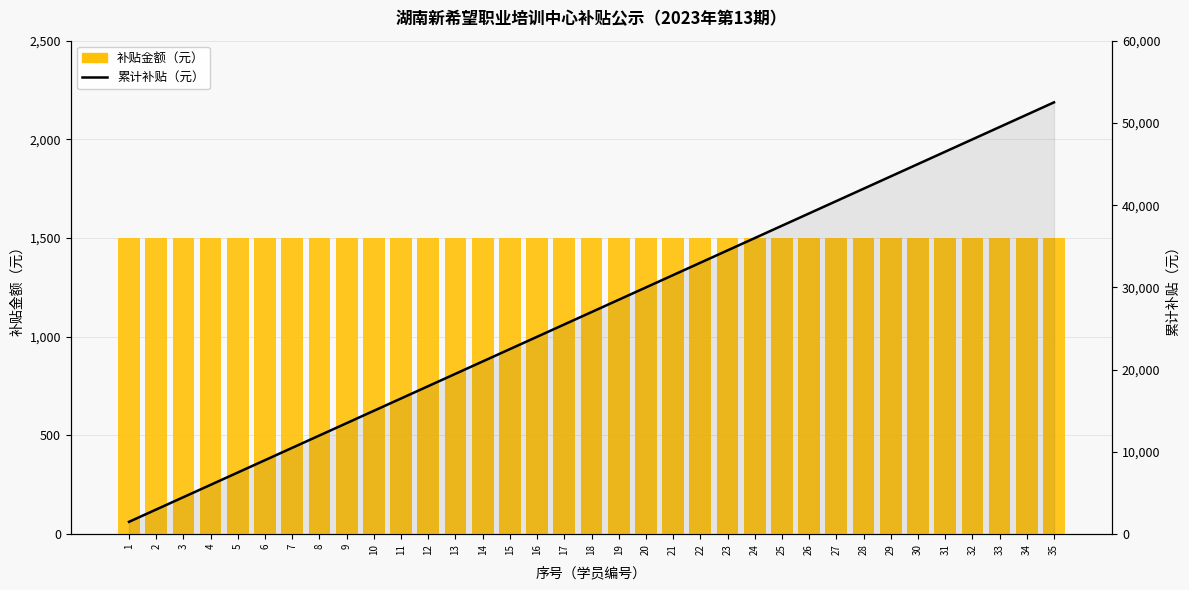

Between 27 and 10, which is larger?

27